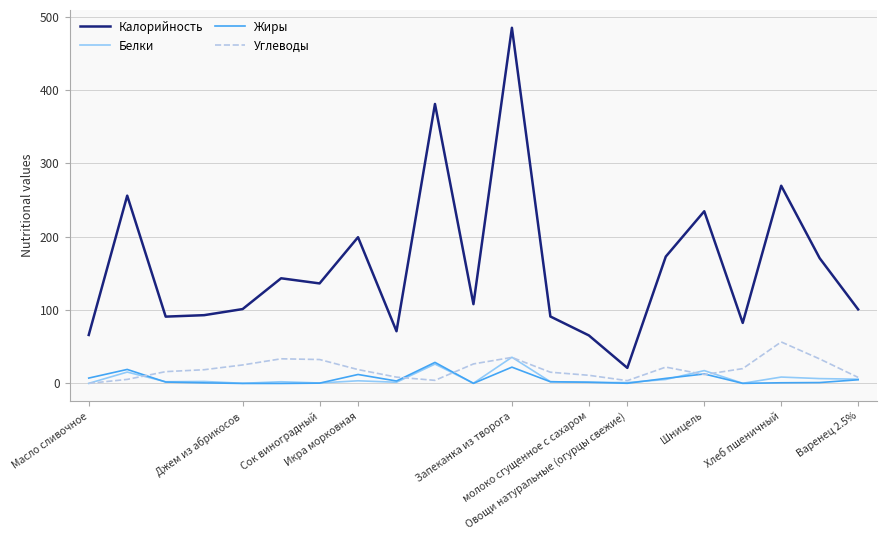

True or false: Калорийность and Углеводы cross at least once.

False